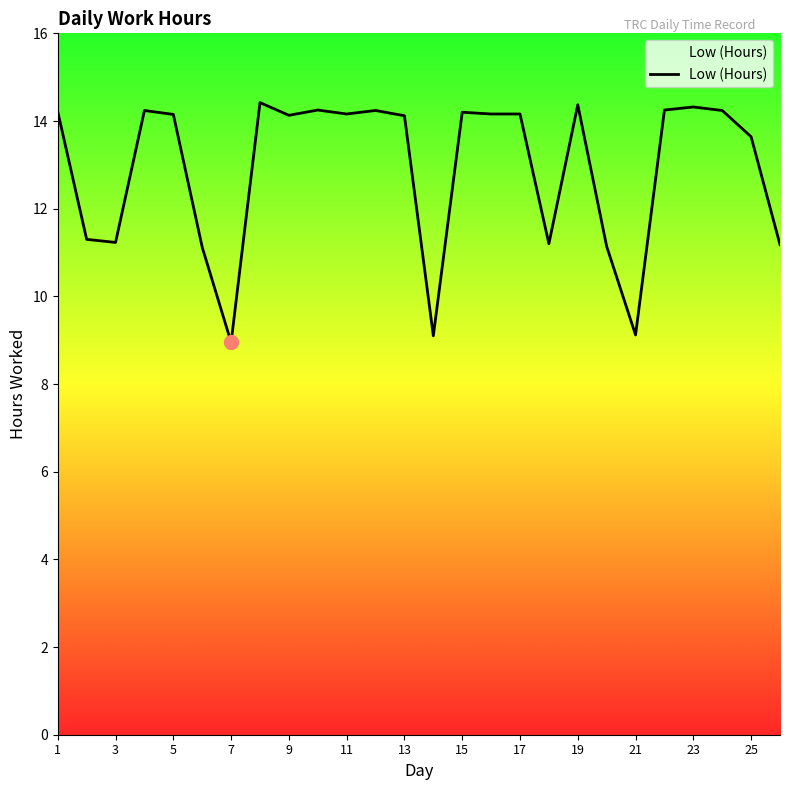

Is this an area chart (filled region under the line)?

No